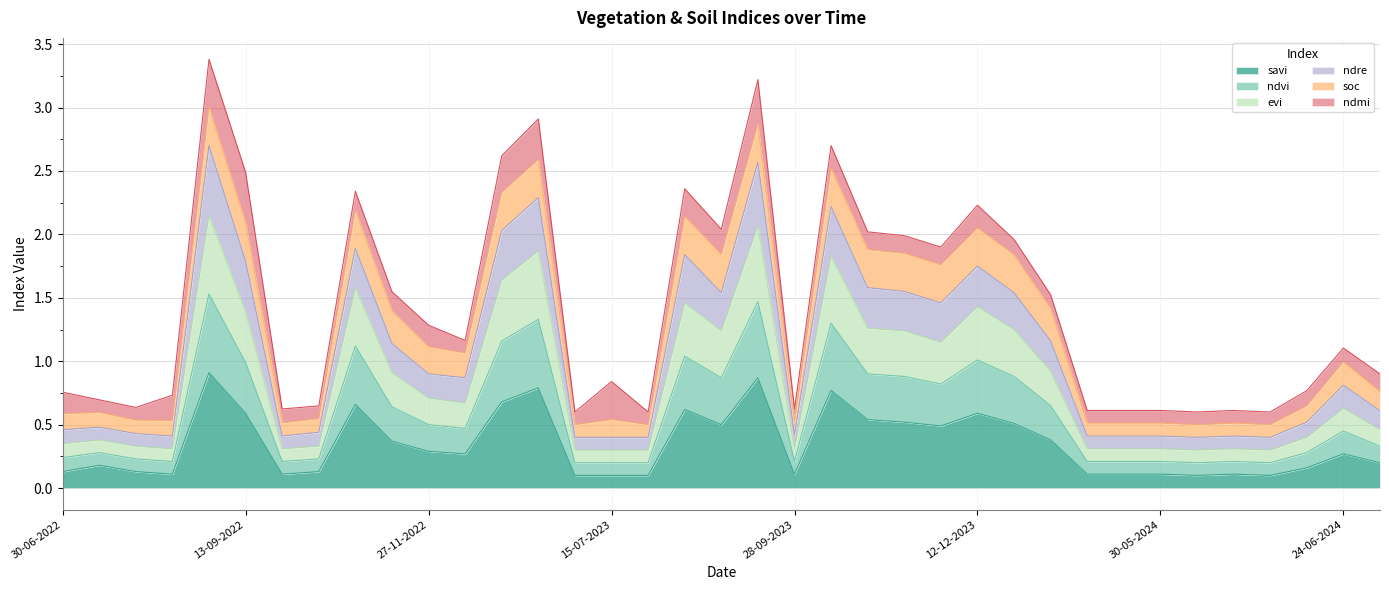

Does the chart have visible grid lines?

Yes